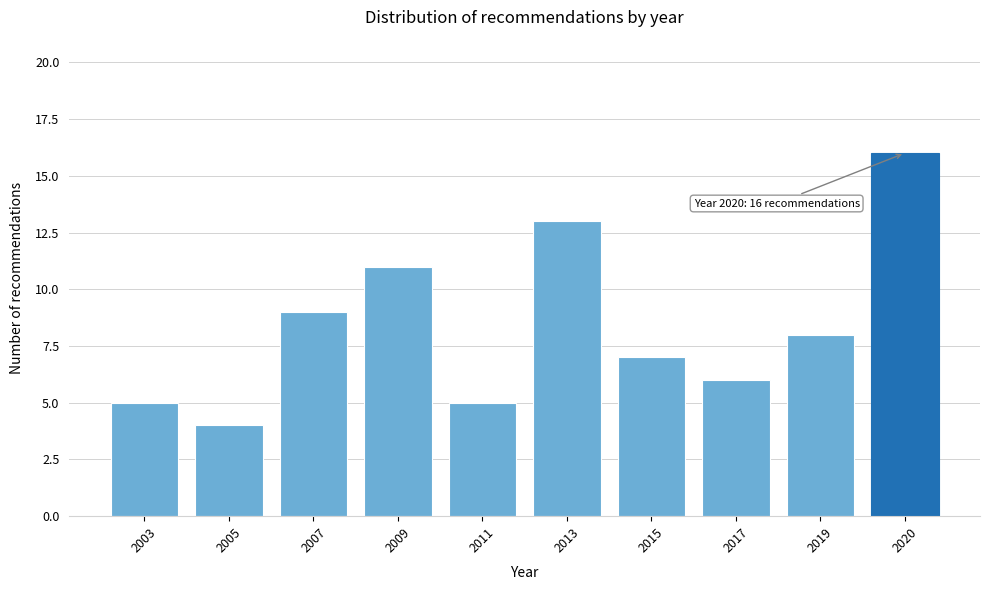

Reading right to left, list all the values displayed in this chart.

2020=16	2019=8	2017=6	2015=7	2013=13	2011=5	2009=11	2007=9	2005=4	2003=5